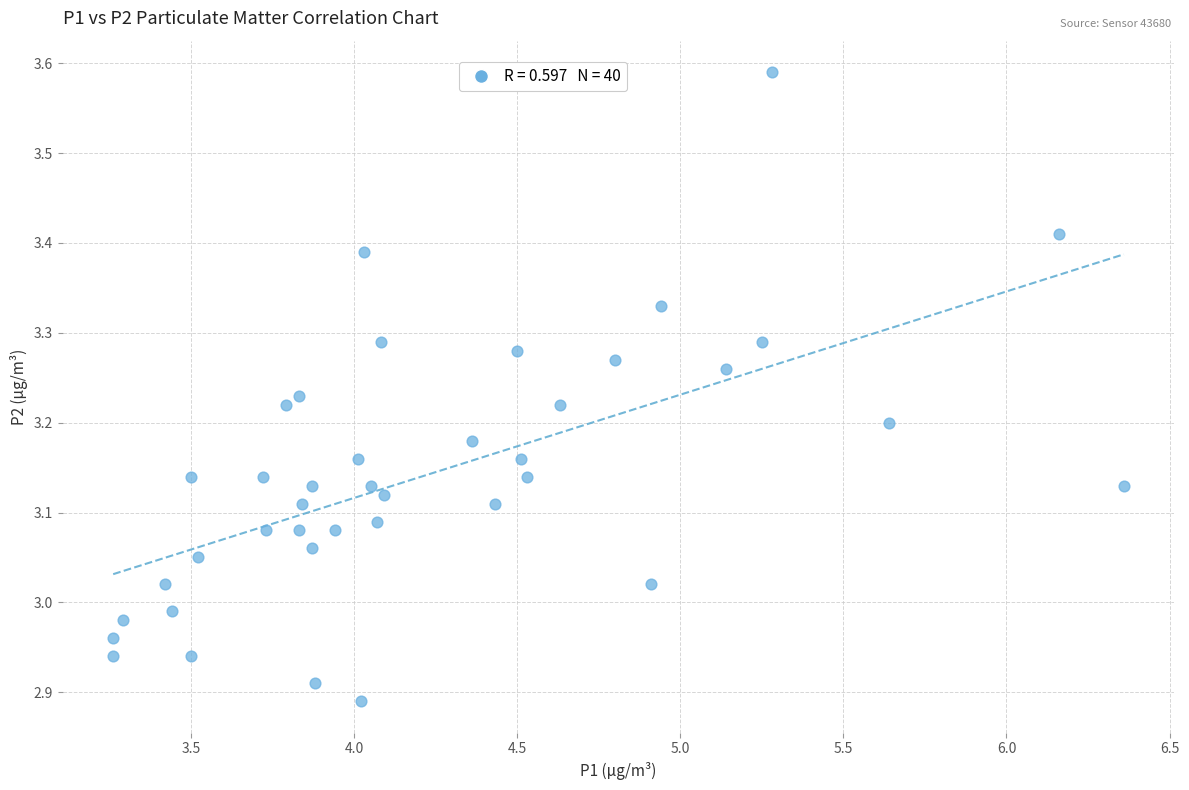

What is the range of Y values (max minus min)?

0.7